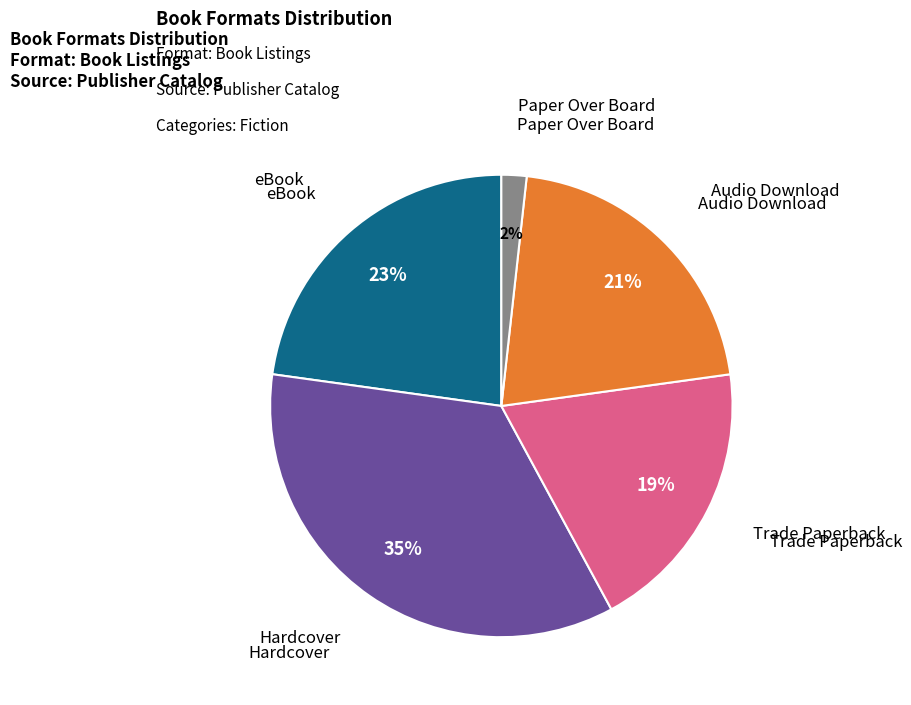

To the nearest percent, what is the difference between the largest and smallest slice percentages?

33%